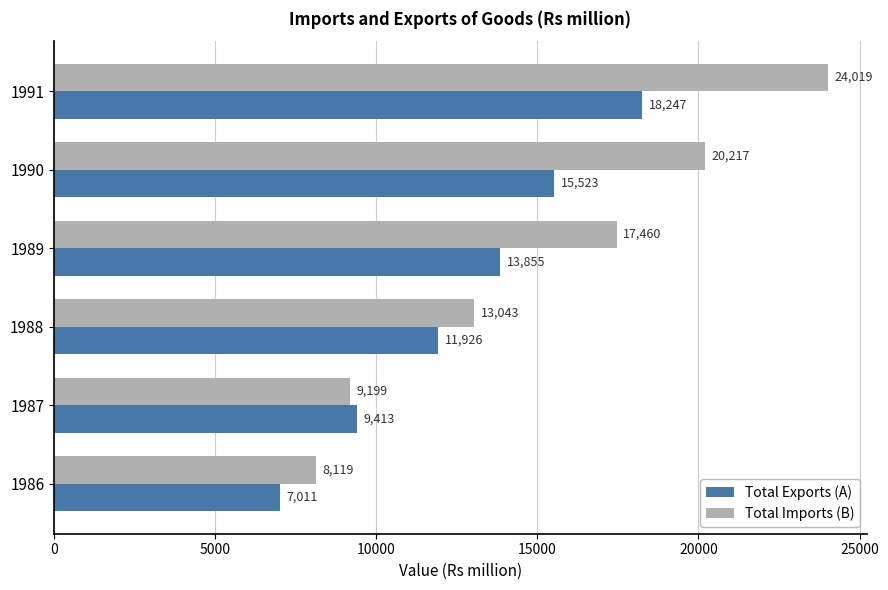

At which category is the sum across all series the highest?

1991